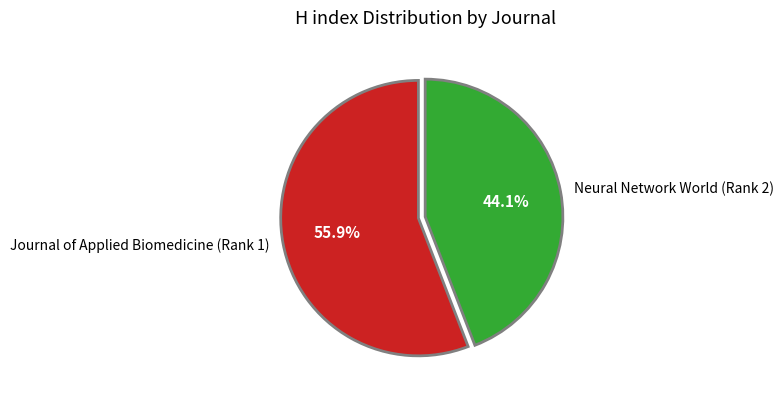

Rank the categories by value from highest to lowest.

Journal of Applied Biomedicine (Rank 1), Neural Network World (Rank 2)